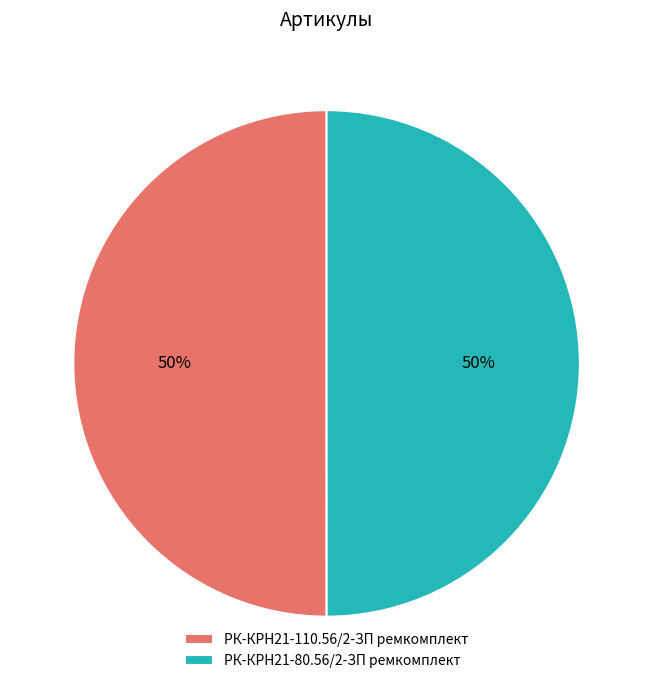

To the nearest percent, what percentage of the pie is РК-КРН21-80.56/2-ЗП ремкомплект?

50%